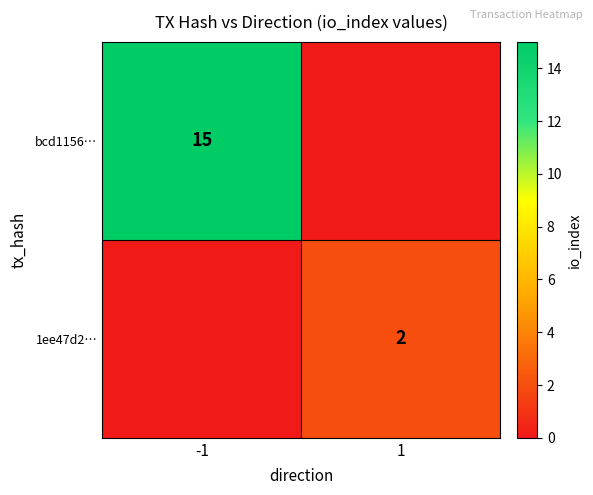

At how many categories does at least one series exceed 12?

1